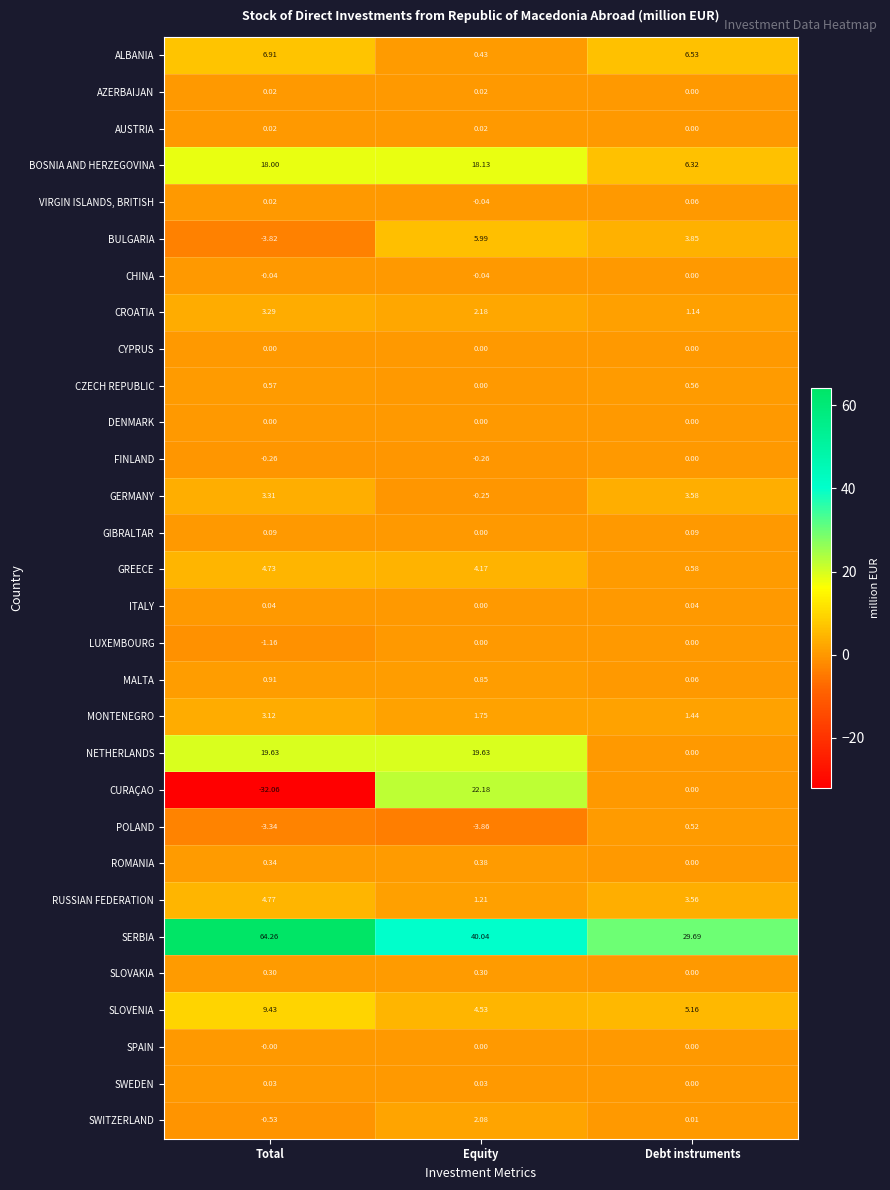

Which series has the largest range (max minus min)?

CURAÇAO